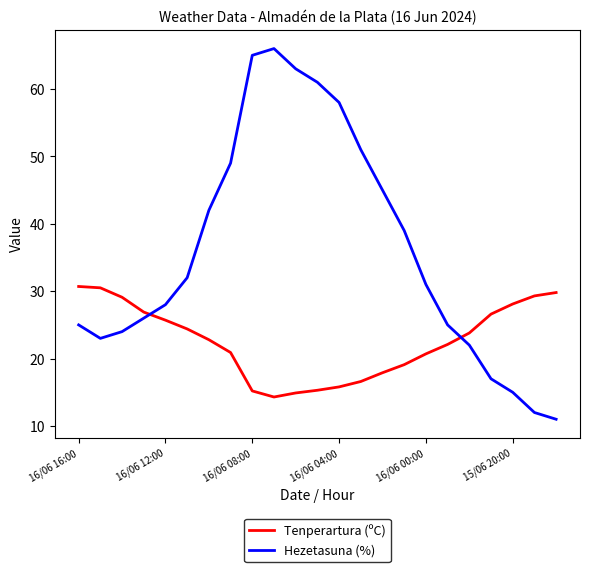

Does the chart have visible grid lines?

No